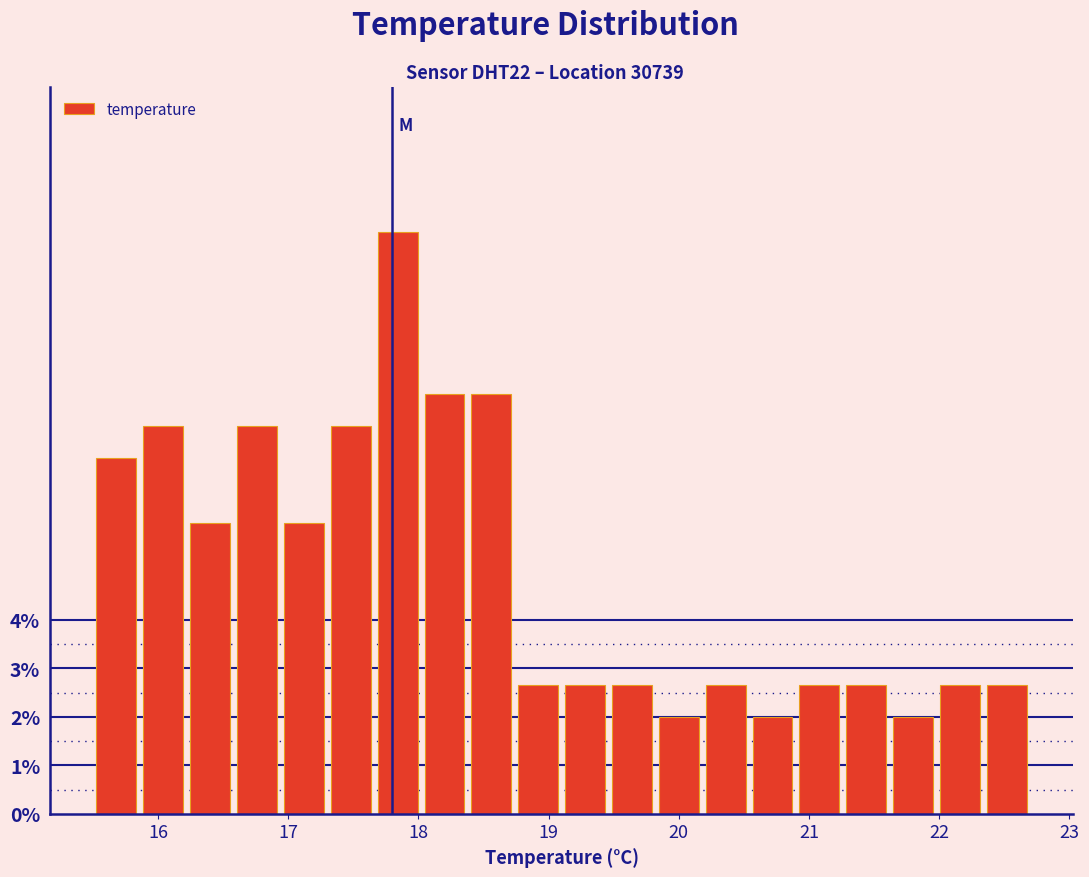

Read against the x-axis, roughly where is the centre of the tallest bar?

17.8